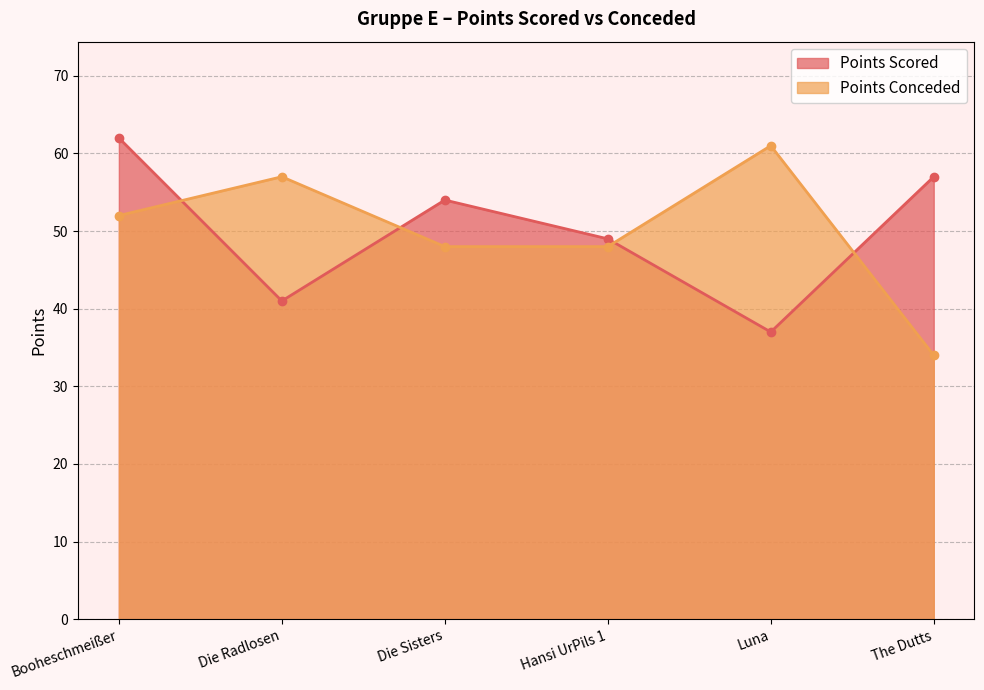

What are all the series names shown in the legend?

Points Scored, Points Conceded